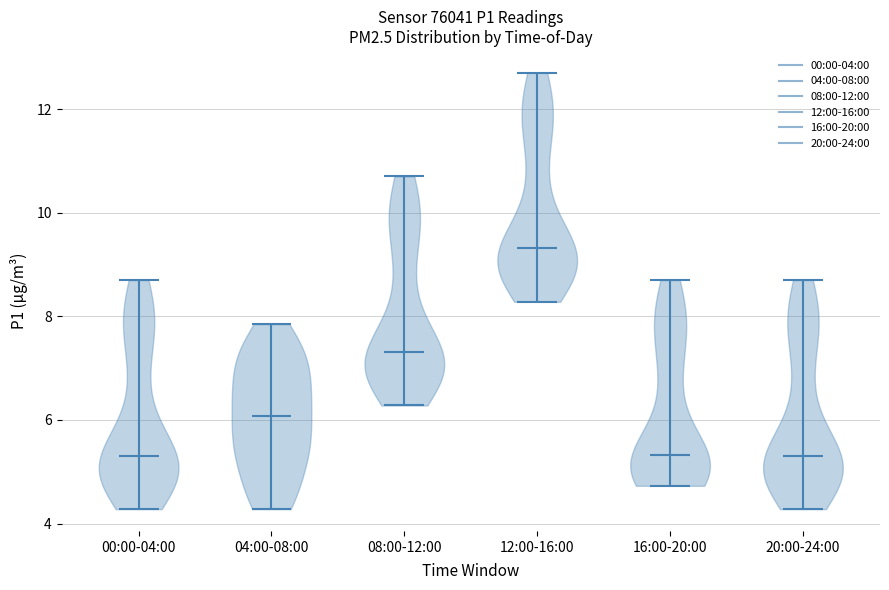

Where does the median line of the violin for 16:00-20:00 sit on the y-axis? The values are not printed on the chart, so give them approximately, as read against the axis.

5.4